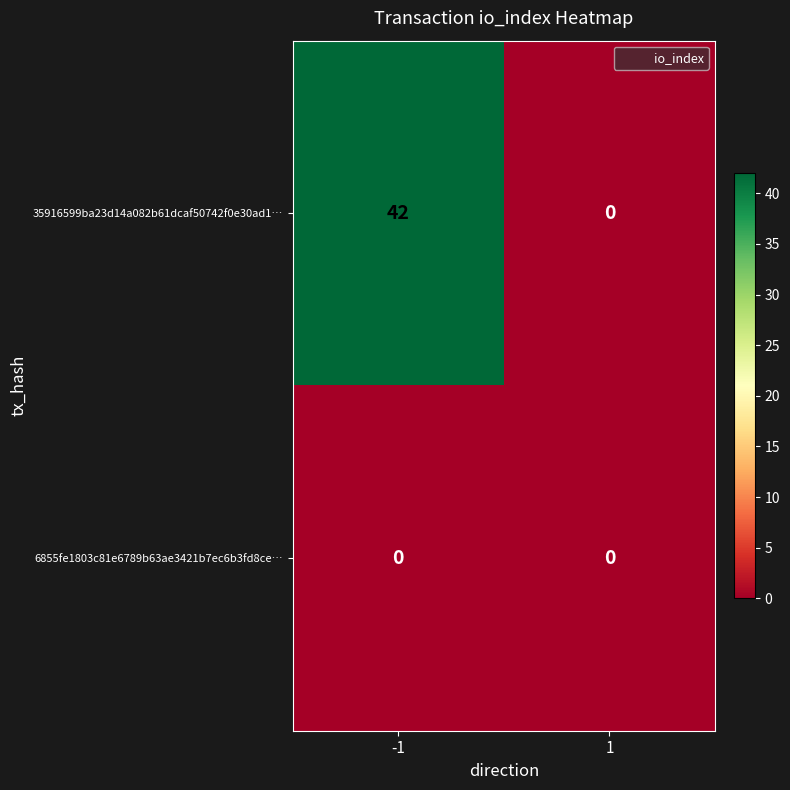

Which series has the largest range (max minus min)?

35916599ba23d14a082b61dcaf50742f0e30ad1…